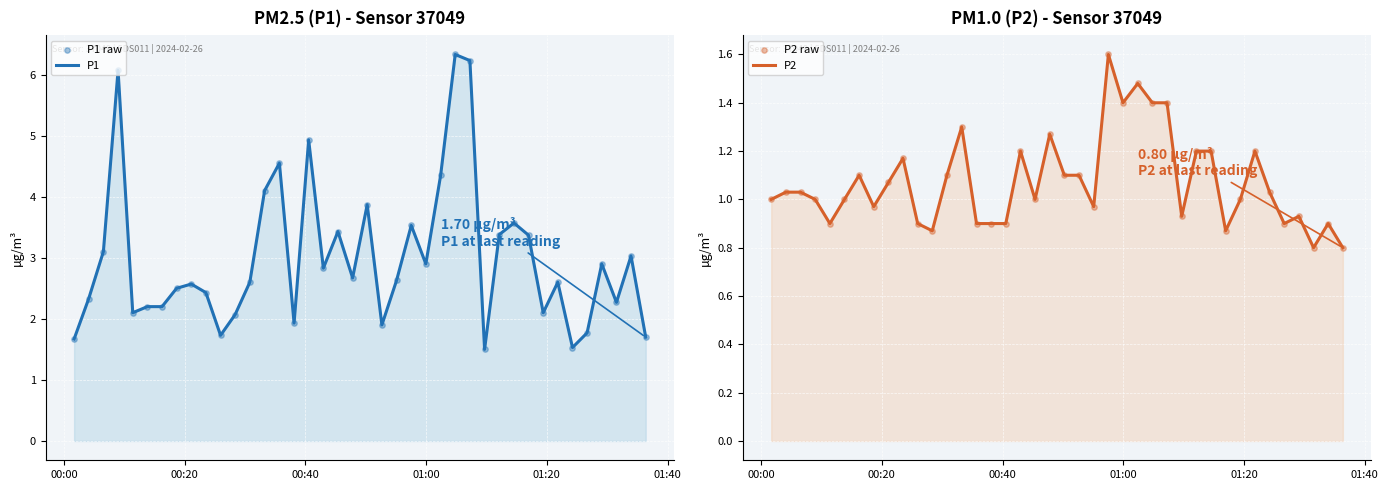

What are all the series names shown in the legend?

P1, P1 raw, P2, P2 raw